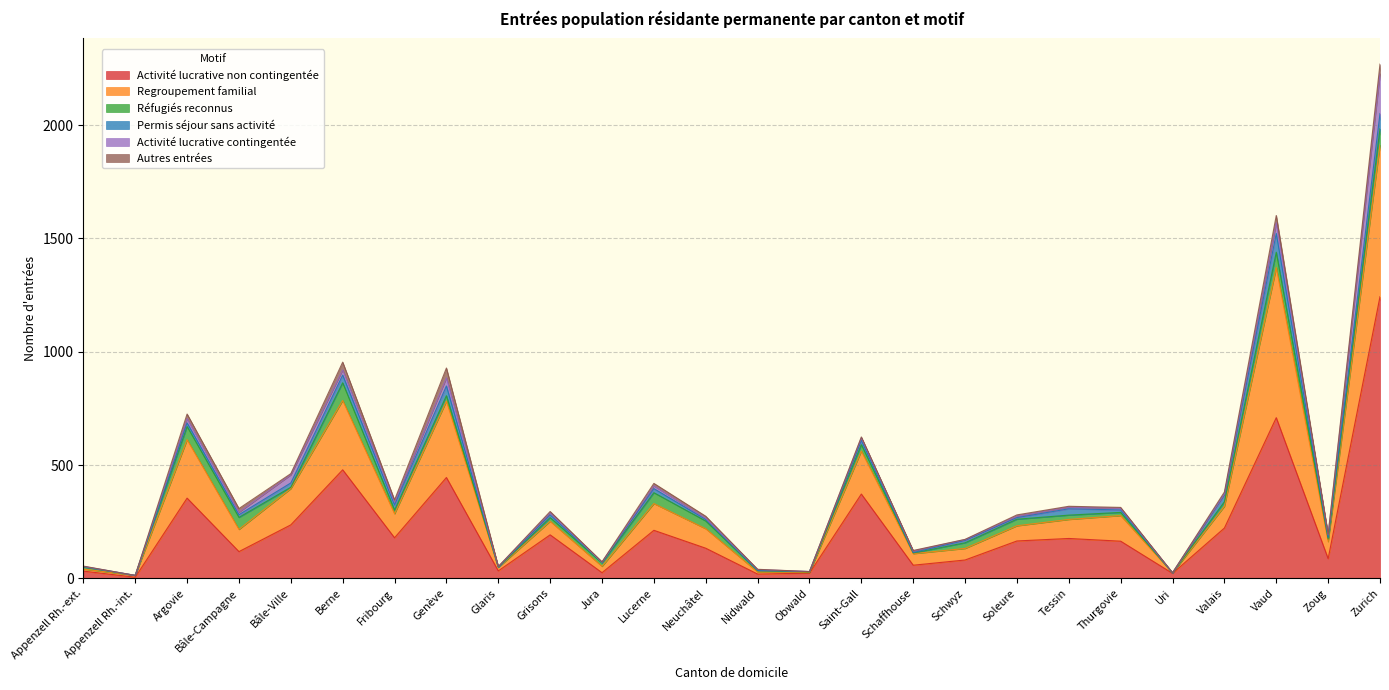

What is the spread (max minus min) of values at Argovie?

338